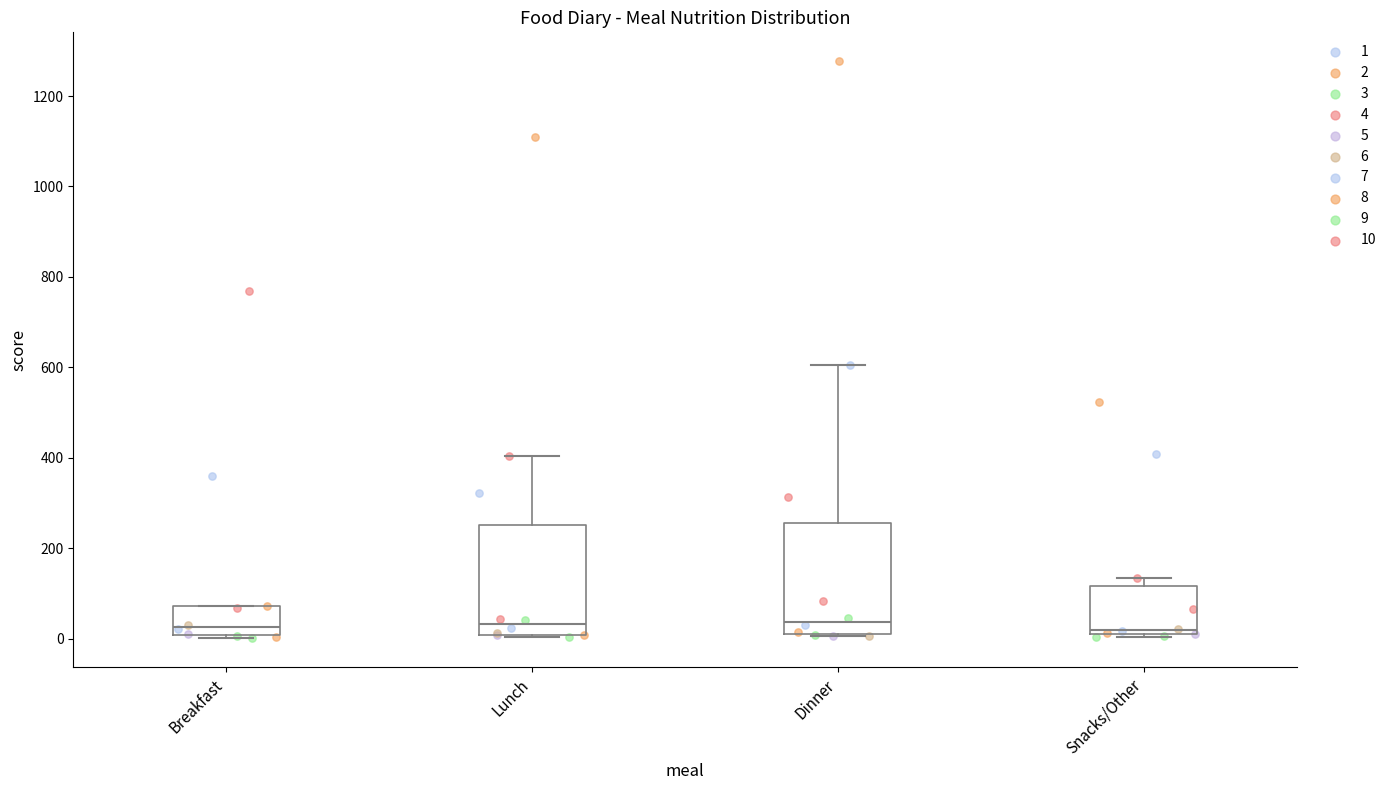

Reading left to right, transcribe this box plot: for each box, give where its median line is, the range the box spans, and where its two whiskers end, as read against the y-axis. The values are not printed on the chart, so give them approximately, as read against the axis.

Breakfast: median 20, box 0 to 80, whiskers 0 (just below the box's lower edge) to 80
Lunch: median 40, box 0 to 260, whiskers 0 to 400
Dinner: median 40, box 20 to 260, whiskers 0 to 600
Snacks/Other: median 20 (just above the box's lower edge), box 20 to 120, whiskers 0 to 140